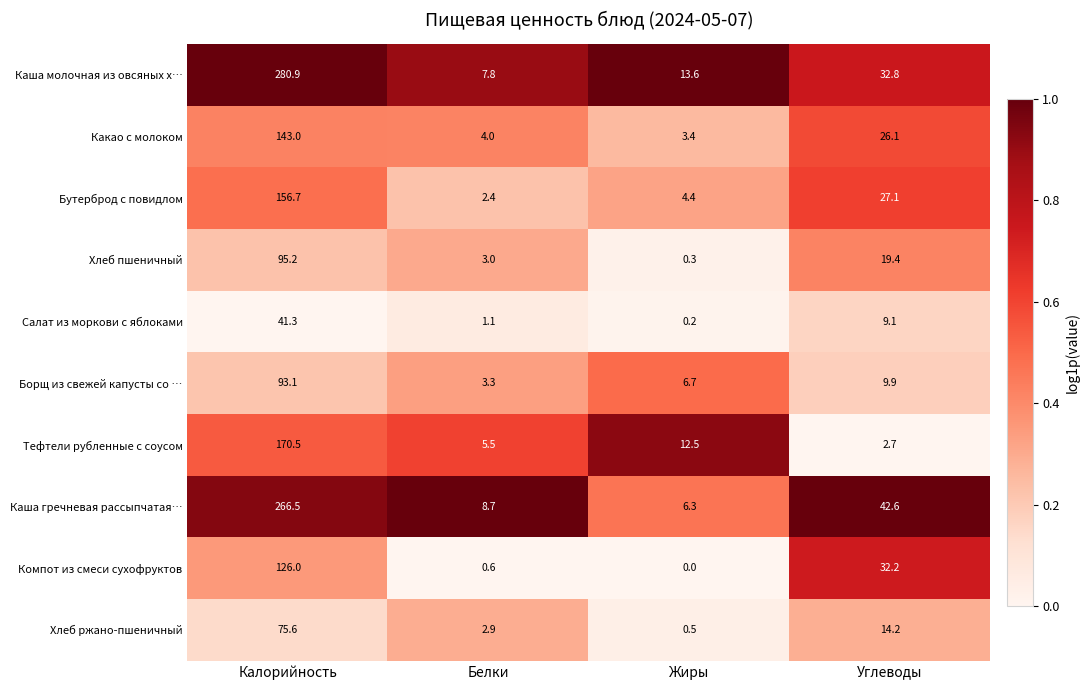

What is the total value across all series at Калорийность?

1448.8